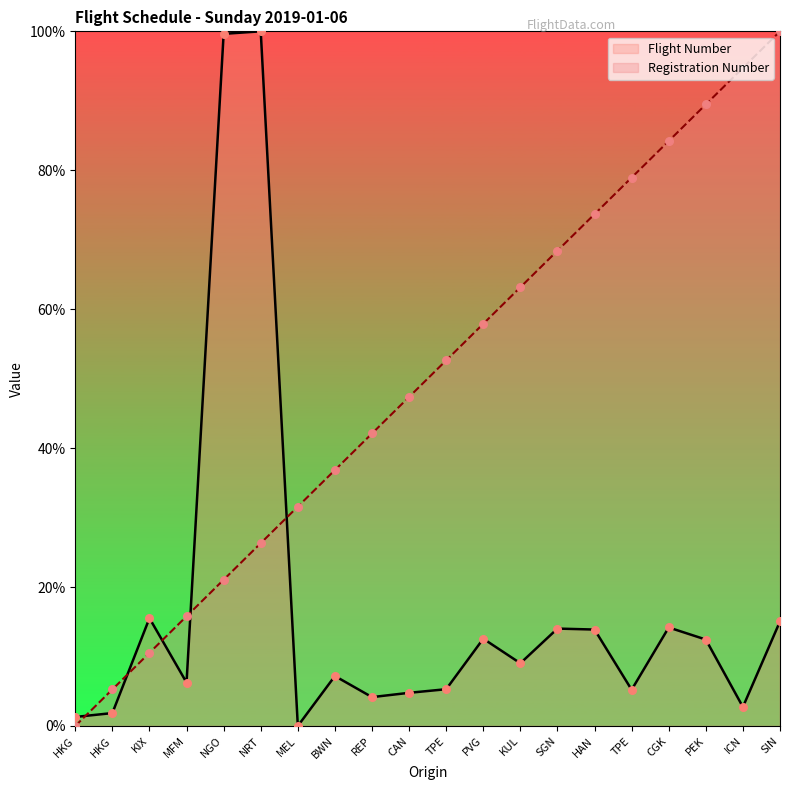

Which series has the largest total across all categories?

Registration Number